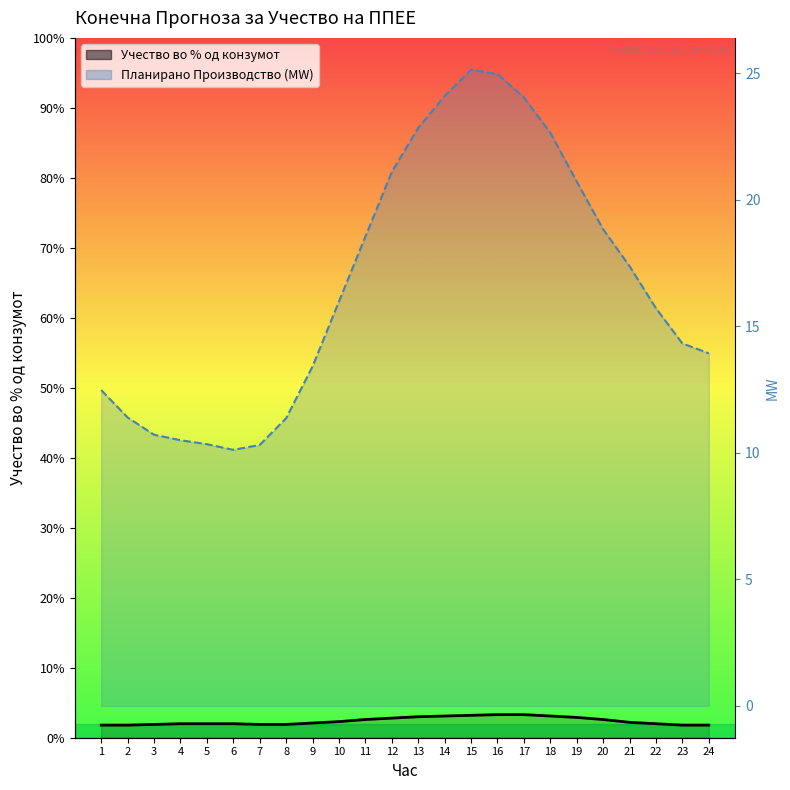

What is the value of the Учество во % од конзумот point at the 5th from the left?

2.0